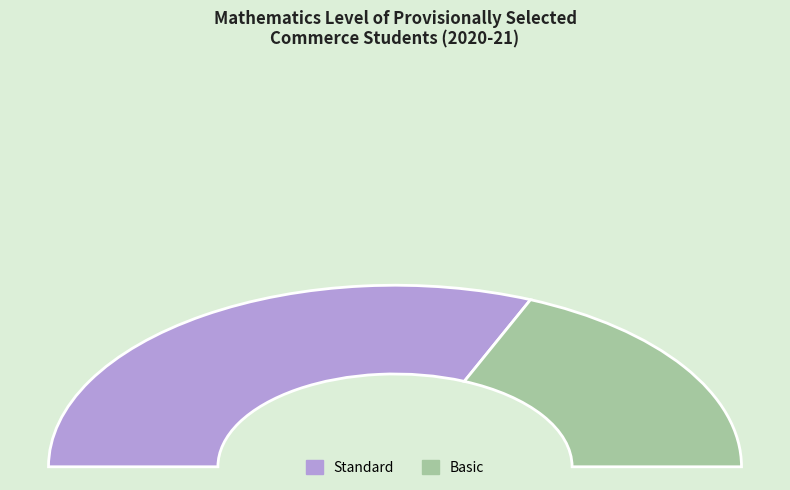

How much of the chart is everything except Basic?

62.8%